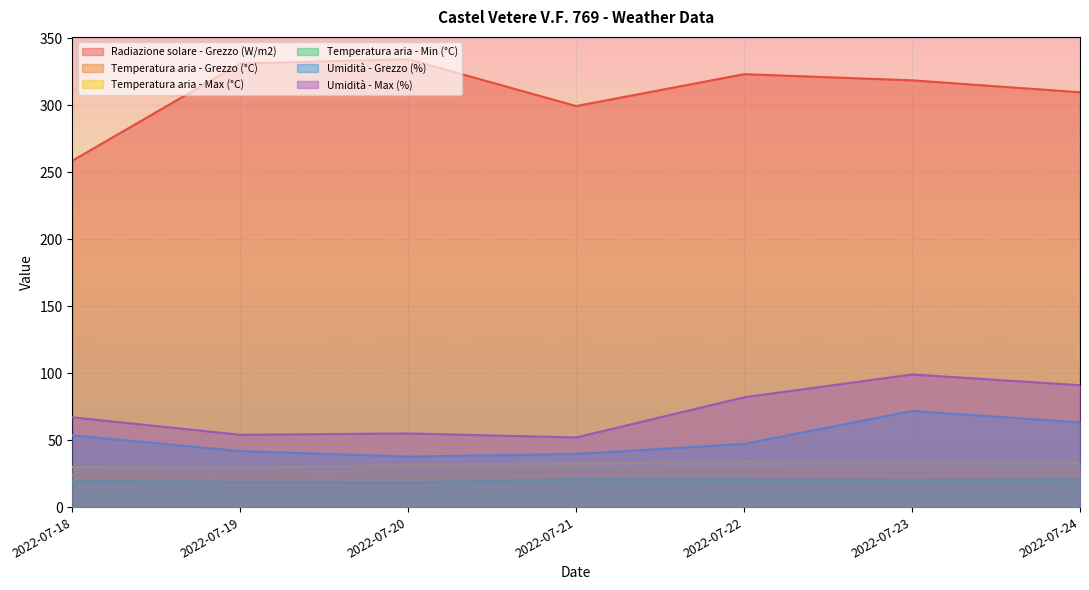

Reading right to left, transcribe all the data shown in this chart.

Radiazione solare - Grezzo (W/m2): 2022-07-24=309.6	2022-07-23=318.5	2022-07-22=323.1	2022-07-21=299.3	2022-07-20=334.2	2022-07-19=331.1	2022-07-18=258.6
Temperatura aria - Grezzo (°C): 2022-07-24=26.3	2022-07-23=26.1	2022-07-22=27.0	2022-07-21=26.5	2022-07-20=24.6	2022-07-19=23.6	2022-07-18=23.9
Temperatura aria - Max (°C): 2022-07-24=33.1	2022-07-23=33.4	2022-07-22=33.8	2022-07-21=32.6	2022-07-20=31.4	2022-07-19=29.4	2022-07-18=30.0
Temperatura aria - Min (°C): 2022-07-24=20.7	2022-07-23=20.3	2022-07-22=20.6	2022-07-21=20.8	2022-07-20=18.3	2022-07-19=18.7	2022-07-18=19.6
Umidità - Grezzo (%): 2022-07-24=63.2	2022-07-23=71.8	2022-07-22=47.2	2022-07-21=39.7	2022-07-20=37.7	2022-07-19=41.8	2022-07-18=53.6
Umidità - Max (%): 2022-07-24=91.0	2022-07-23=99.0	2022-07-22=82.0	2022-07-21=52.0	2022-07-20=55.0	2022-07-19=54.0	2022-07-18=67.0